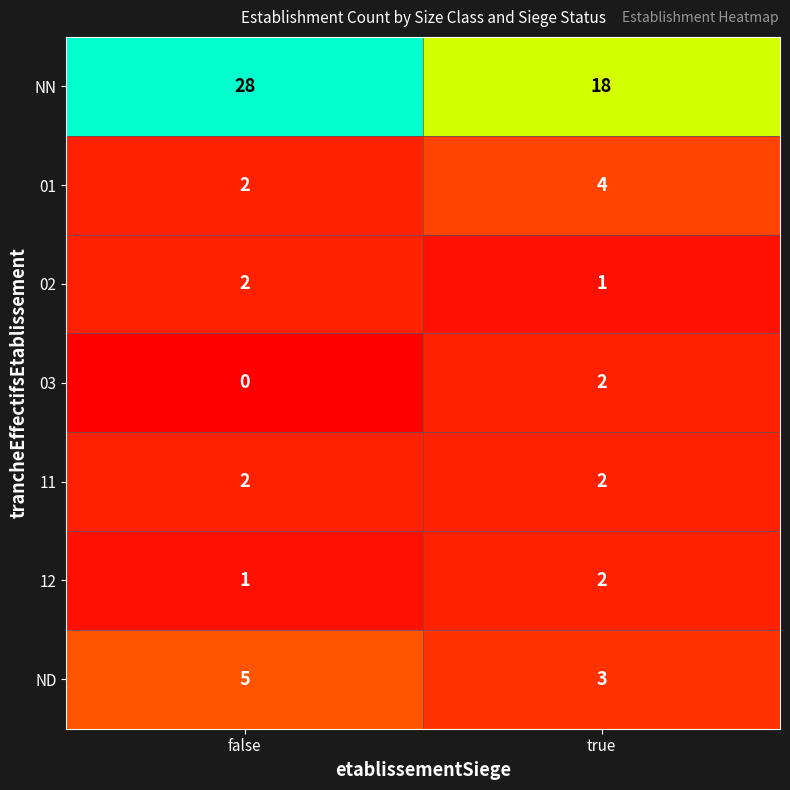

Count the number of categories in the chart.

2